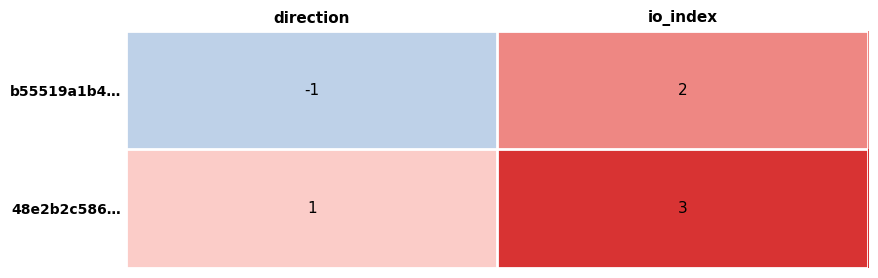

Rank the series at direction from lowest to highest value.

b55519a1b4…, 48e2b2c586…